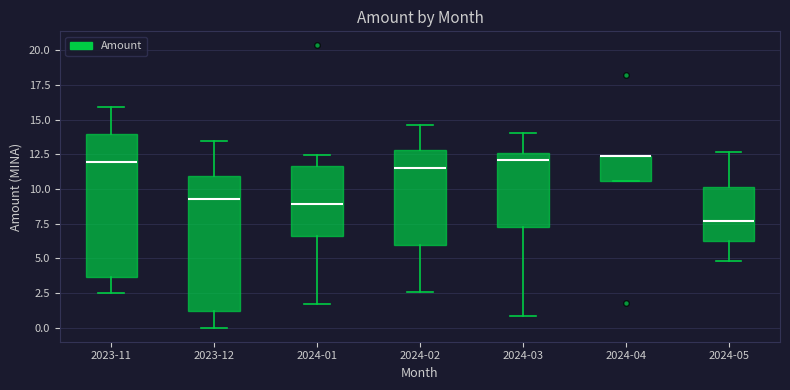

Reading left to right, read every box against the y-axis: the position of its median line, the range the box covers, and the ends of its whiskers. The values are not printed on the chart, so give them approximately, as read against the axis.

2023-11: median 12.0, box 3.5 to 14.0, whiskers 2.5 to 16.0
2023-12: median 9.0, box 1.0 to 11.0, whiskers 0.0 to 13.5
2024-01: median 9.0, box 6.5 to 11.5, whiskers 1.5 to 12.5
2024-02: median 11.5, box 6.0 to 13.0, whiskers 2.5 to 14.5
2024-03: median 12.0, box 7.0 to 12.5, whiskers 1.0 to 14.0
2024-04: median 12.5 (drawn on the box's upper edge), box 10.5 to 12.5, whiskers 10.5 to 12.5
2024-05: median 7.5, box 6.0 to 10.0, whiskers 5.0 to 12.5